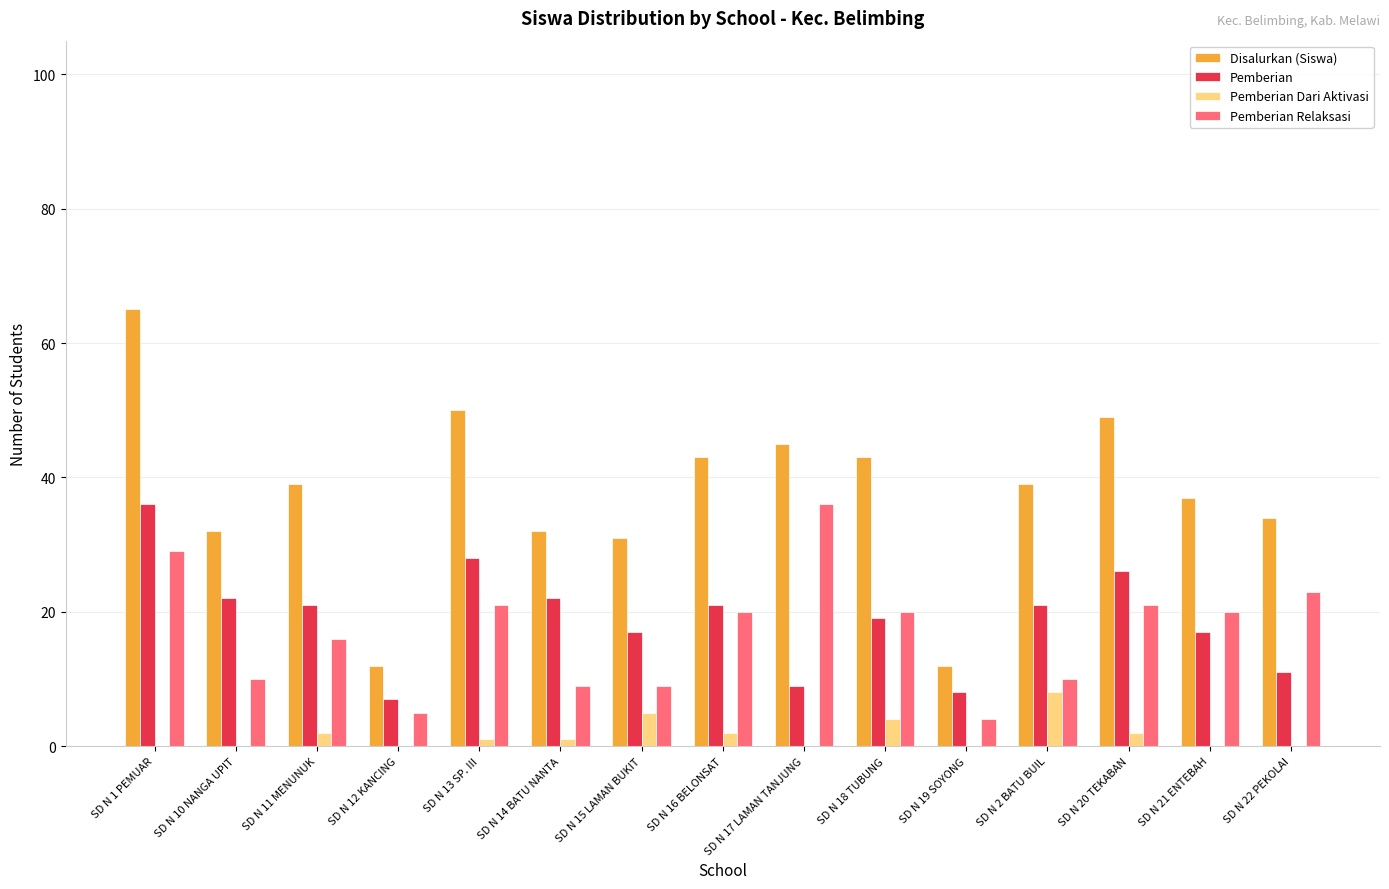

What is the sum of all Pemberian values?

285